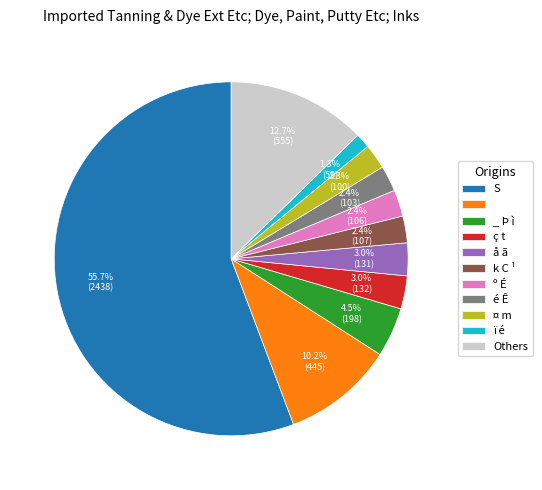

How many segments does this pie chart have?

11